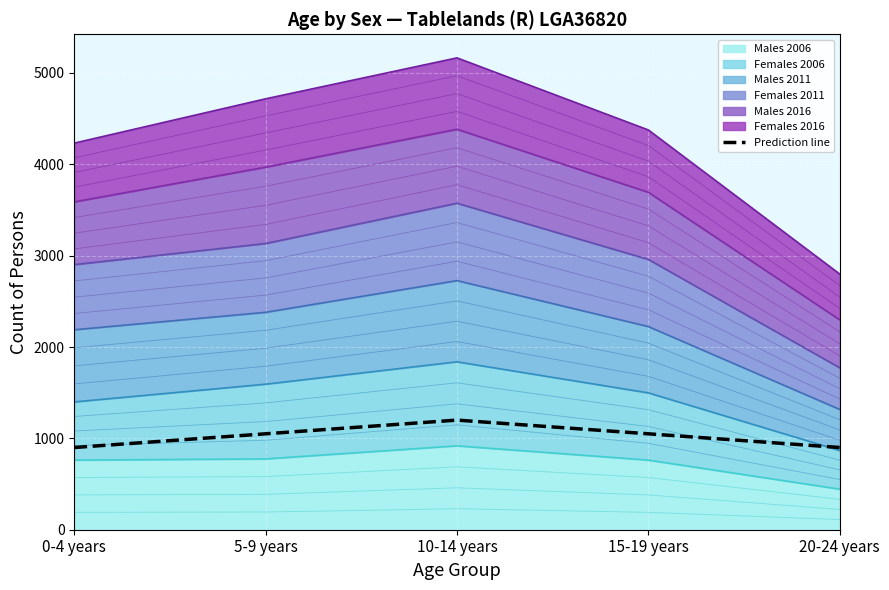

How many lines are shown in the chart?

1